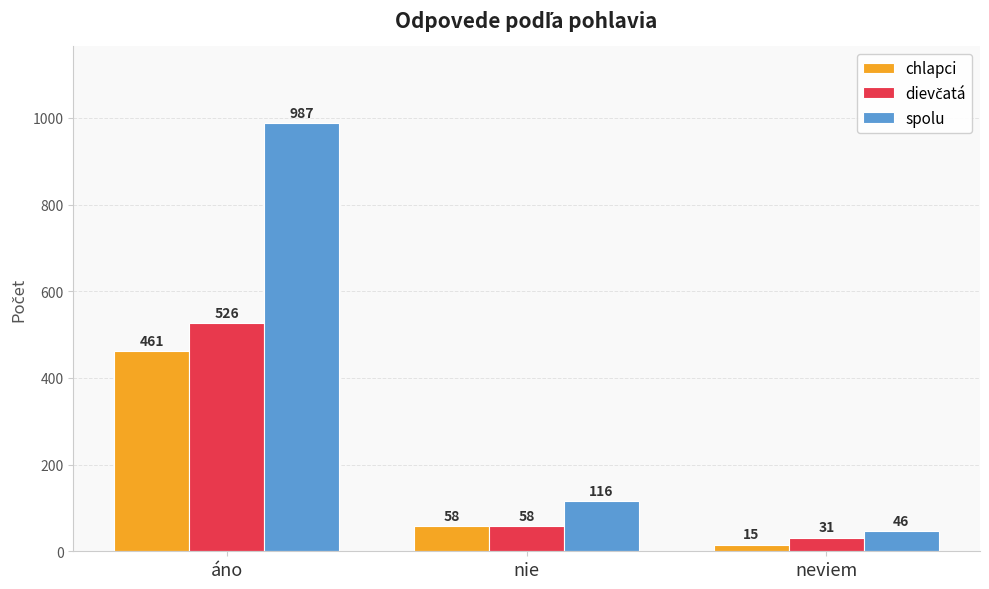

Are the bars horizontal?

No